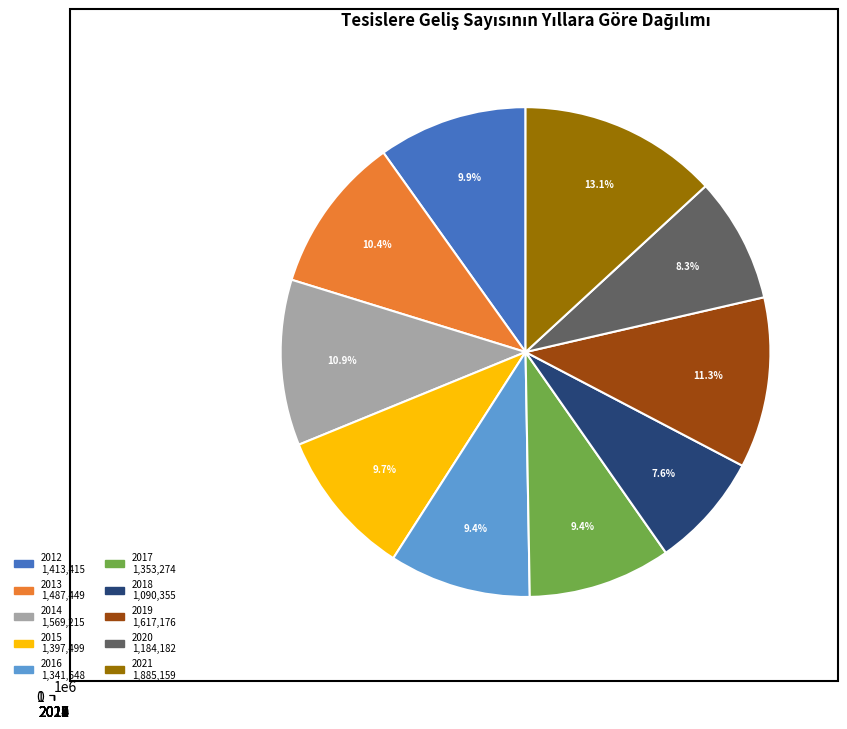

Rank the categories by value from highest to lowest.

2021, 2019, 2014, 2013, 2012, 2015, 2017, 2016, 2020, 2018